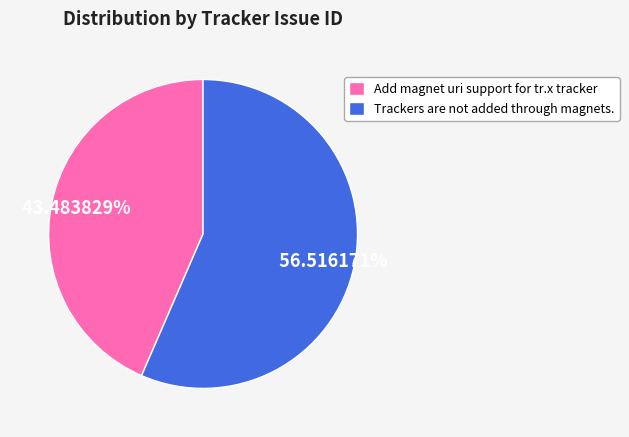

Do Add magnet uri support for tr.x tracker and Trackers are not added through magnets. together represent more than half of the pie?

Yes